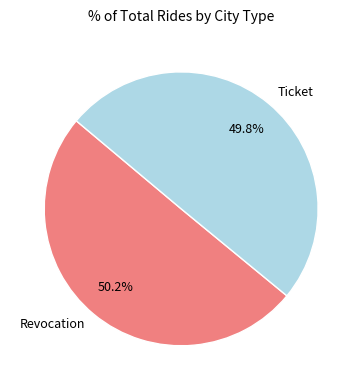

Does any single category account for the majority?

Yes